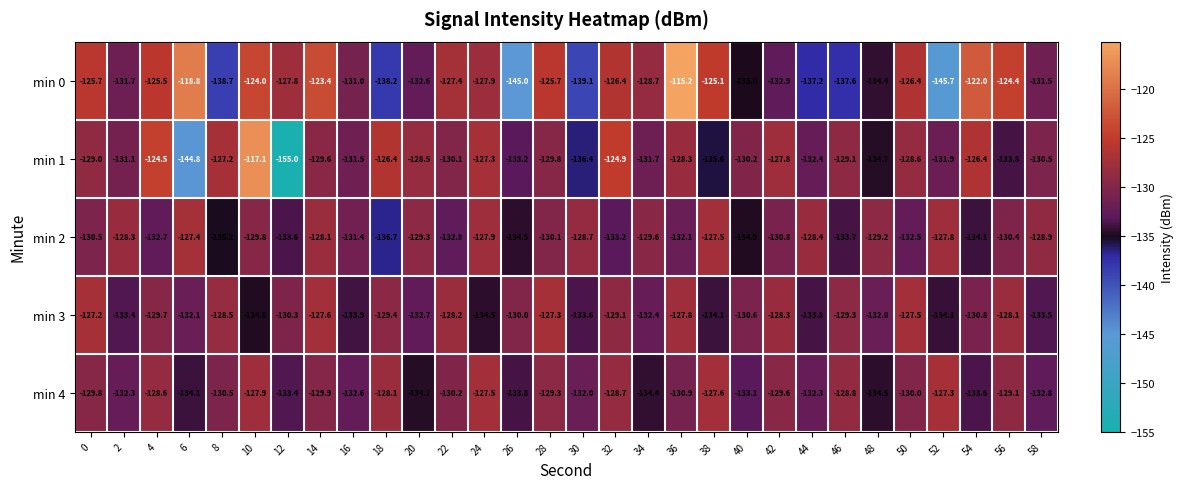

What is the sum of all min 2 values?

-3930.1